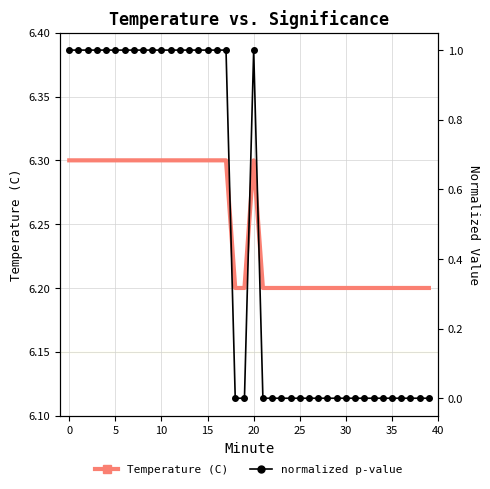

What is the maximum value for normalized p-value?

1.0